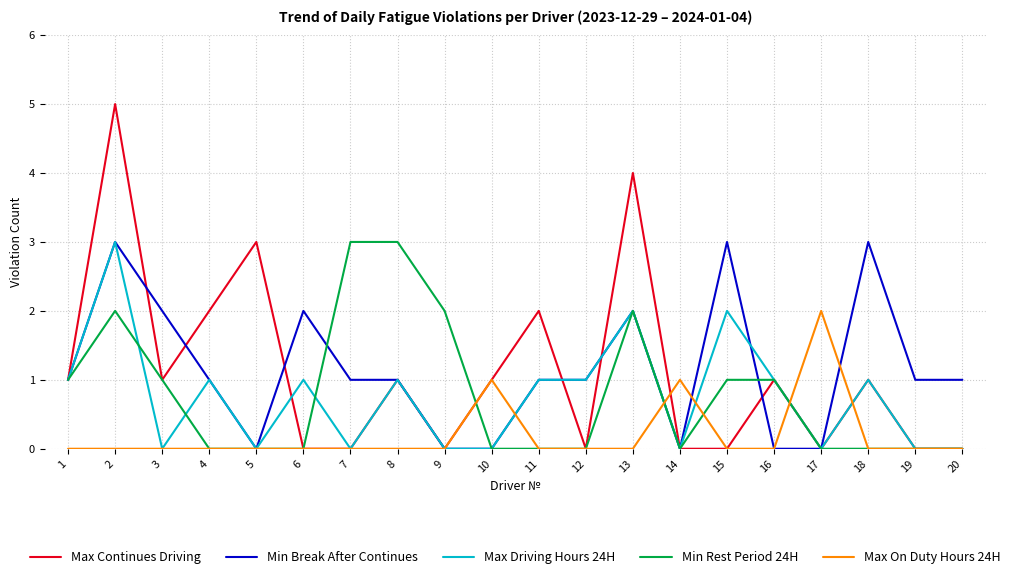

Reading left to right, what are all the values shown in this chart?

Max Continues Driving: 1	5	1	2	3	0	0	1	0	1	2	0	4	0	0	1	0	1	0	0
Min Break After Continues: 1	3	2	1	0	2	1	1	0	0	1	1	2	0	3	0	0	3	1	1
Max Driving Hours 24H: 1	3	0	1	0	1	0	1	0	0	1	1	2	0	2	1	0	1	0	0
Min Rest Period 24H: 1	2	1	0	0	0	3	3	2	0	0	0	2	0	1	1	0	0	0	0
Max On Duty Hours 24H: 0	0	0	0	0	0	0	0	0	1	0	0	0	1	0	0	2	0	0	0